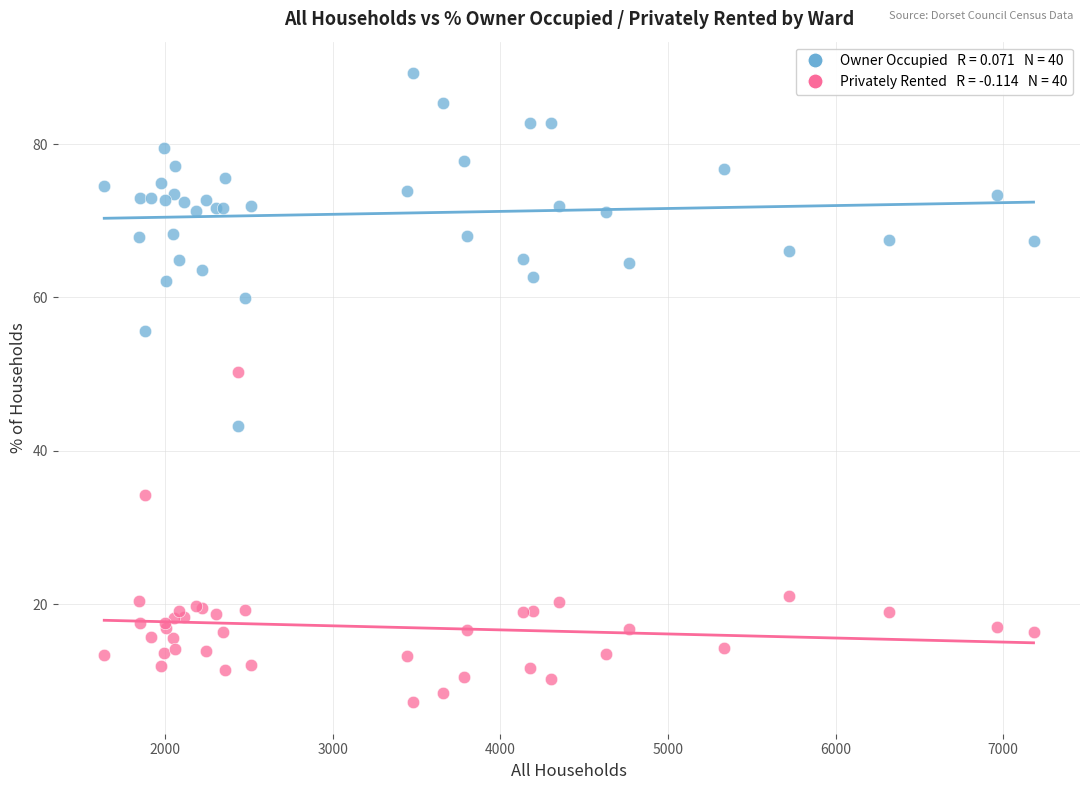

Across all series, what Y value is closest to 48?

50.3